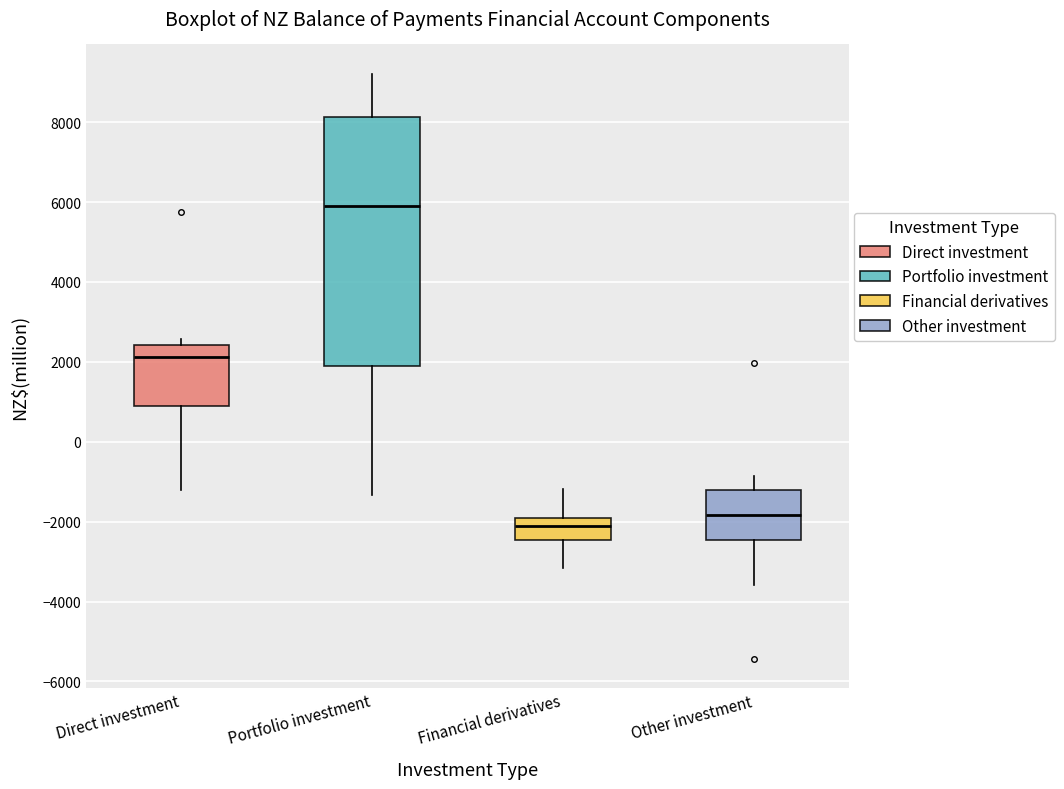

Where does the lower whisker of the box for Portfolio investment end on the y-axis? The values are not printed on the chart, so give them approximately, as read against the axis.

-1400